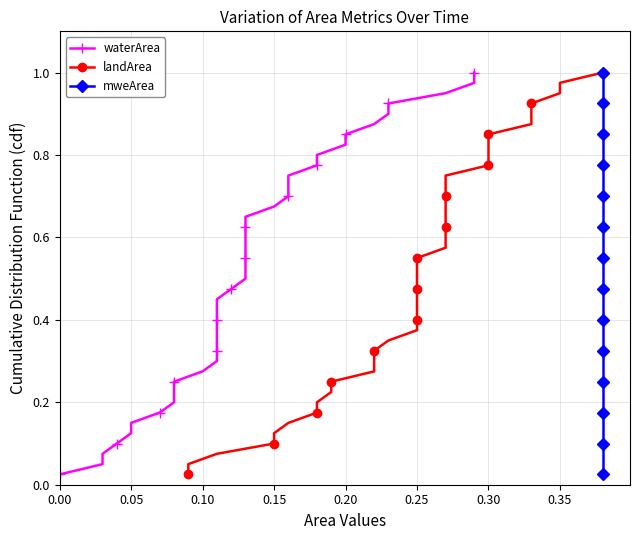

True or false: landArea and waterArea cross at least once.

False